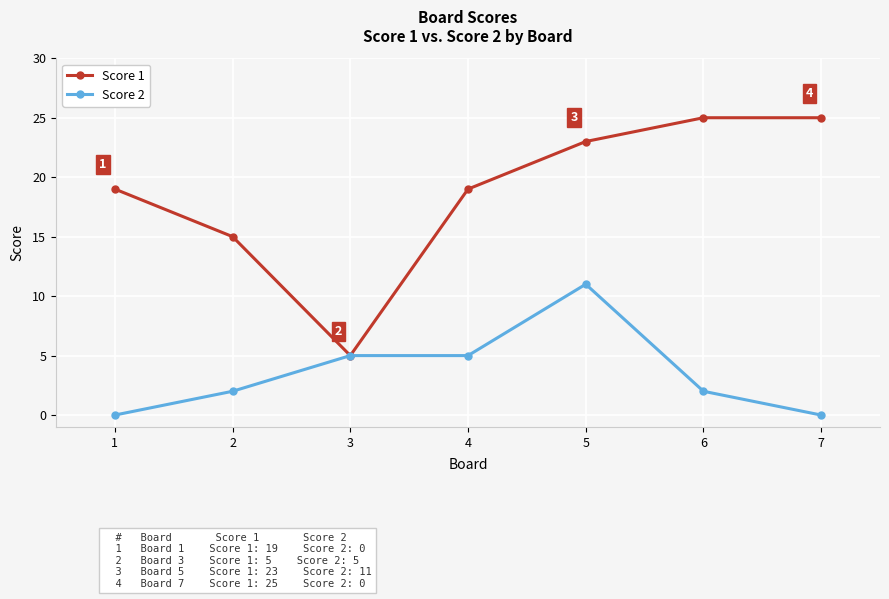

What is the difference between the highest and lowest values at 4?

14